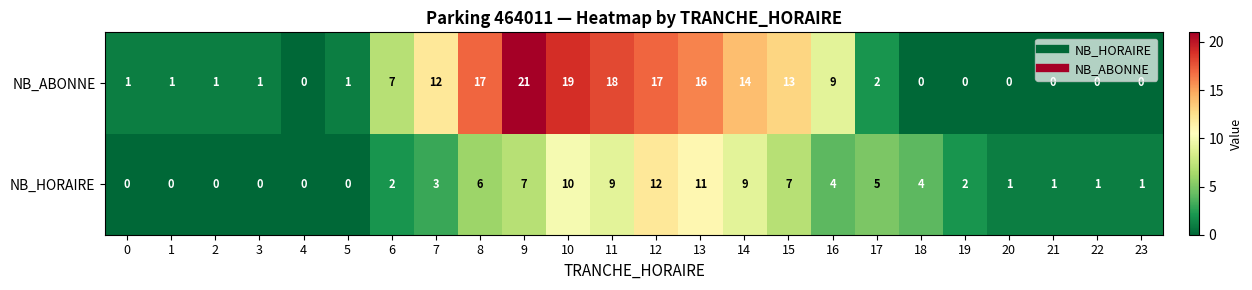

The NB_HORAIRE series shows 8 at 12. True or false?

False